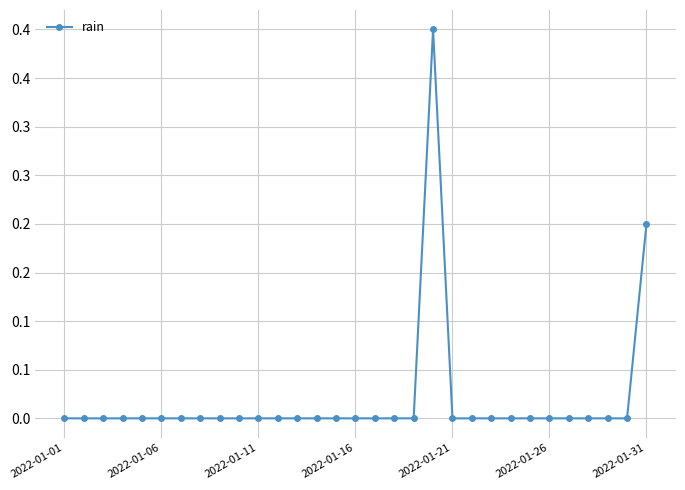

Does the chart have visible grid lines?

Yes